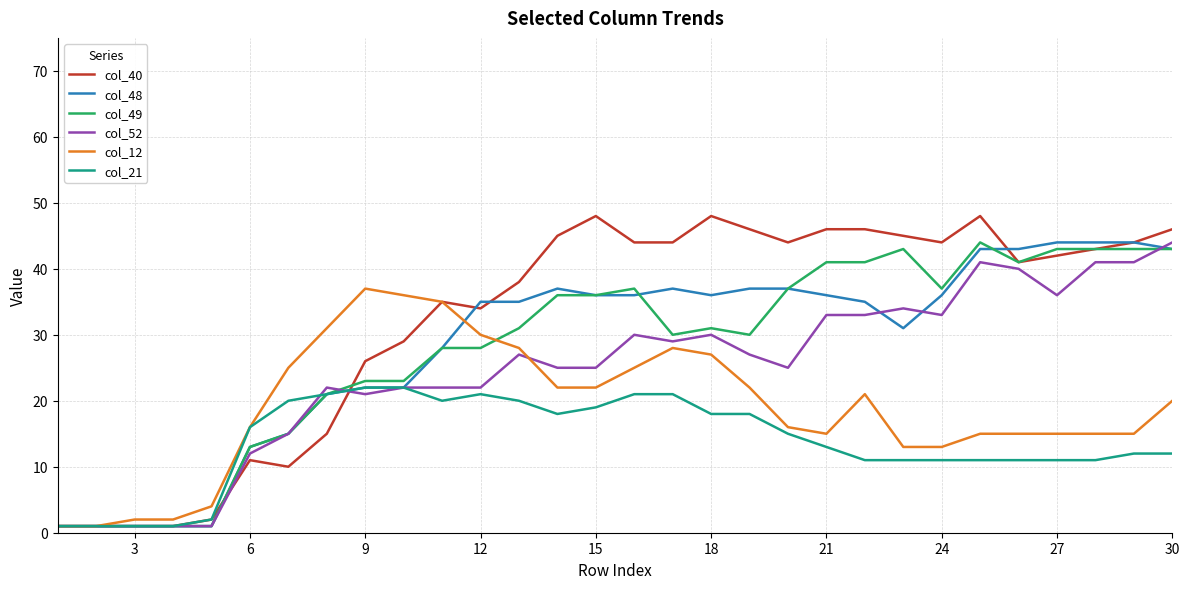

Which series has the largest total across all categories?

col_40